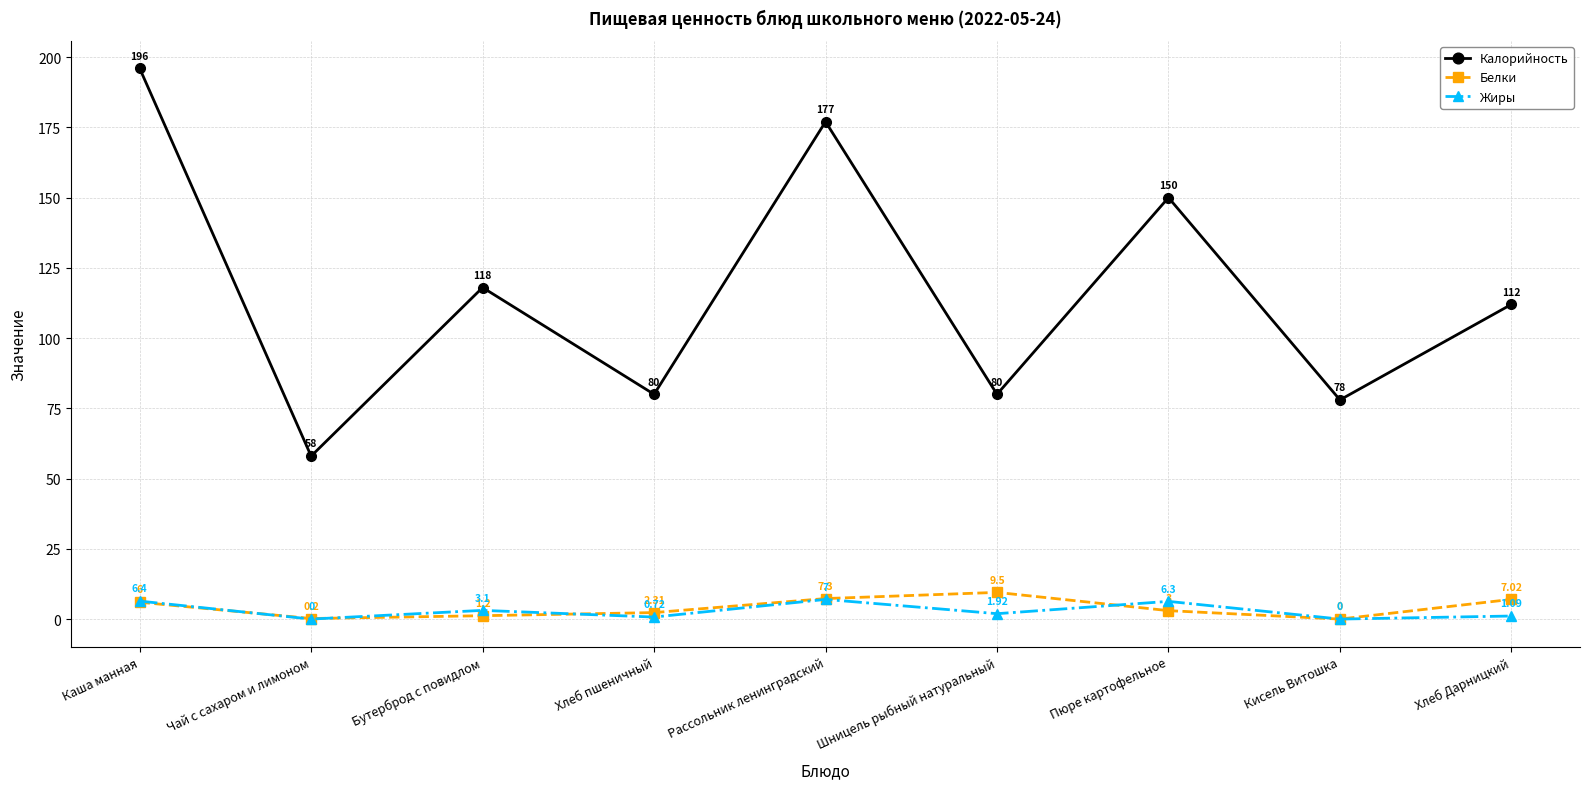

What are all the series names shown in the legend?

Калорийность, Белки, Жиры